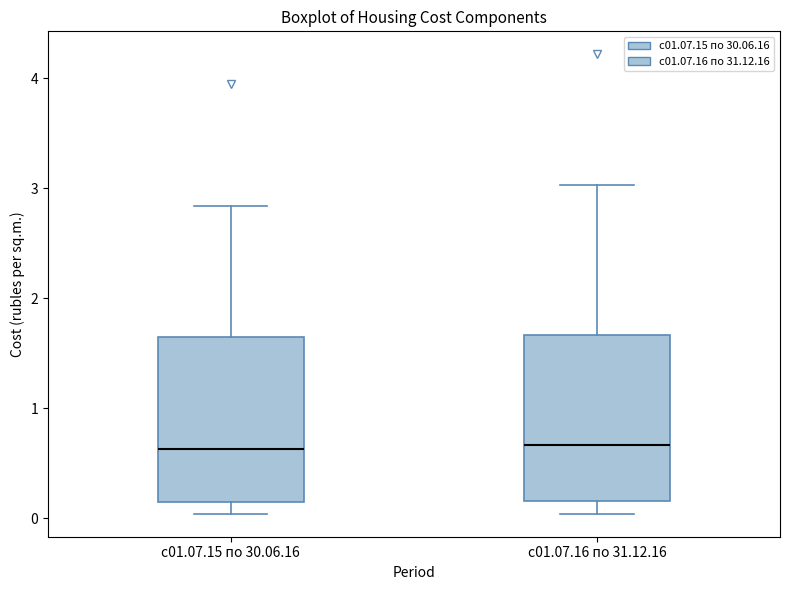

Where does the lower whisker of the box for с01.07.15 по 30.06.16 end on the y-axis? The values are not printed on the chart, so give them approximately, as read against the axis.

0.0